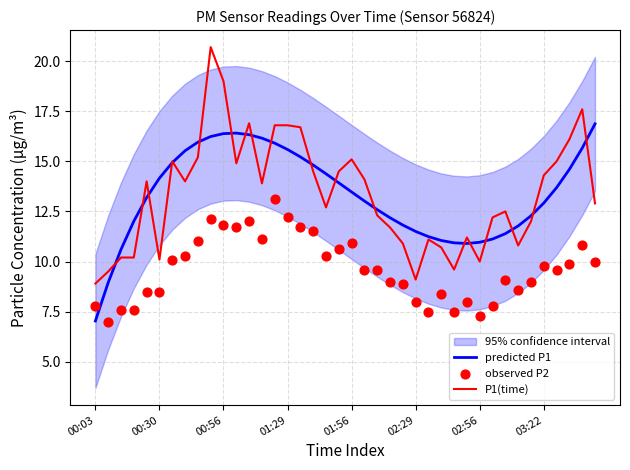

Which series has the largest total across all categories?

P1(time)